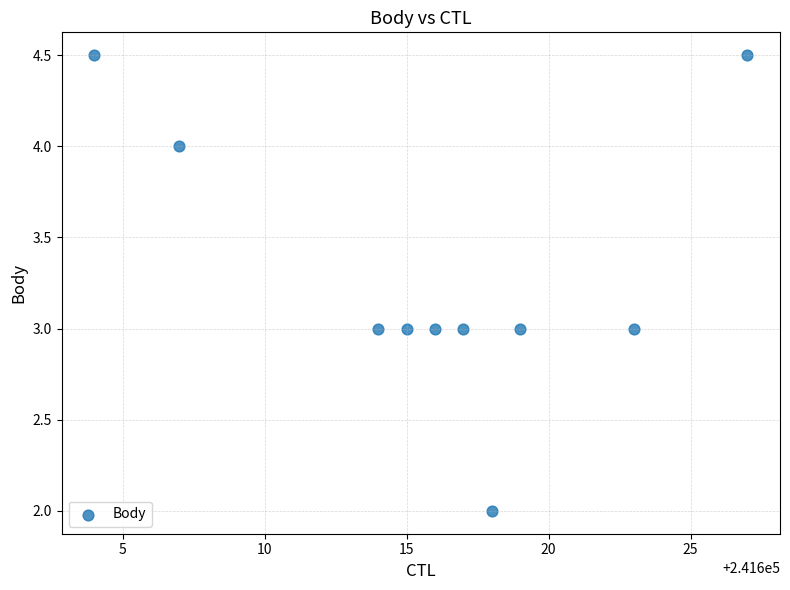

What is the average Y value?

3.3